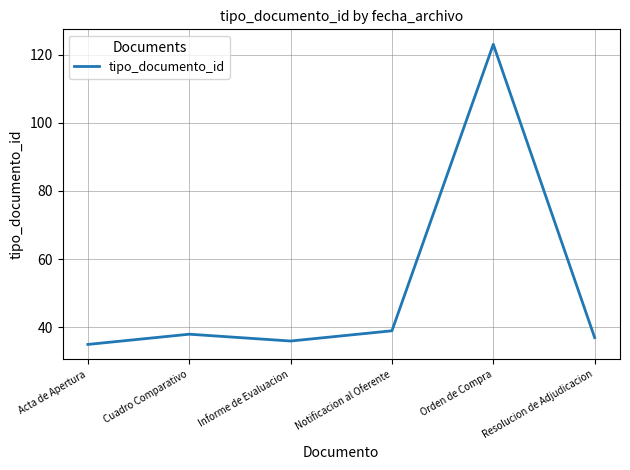

What value does the data have at Orden de Compra, to the nearest 5?

125